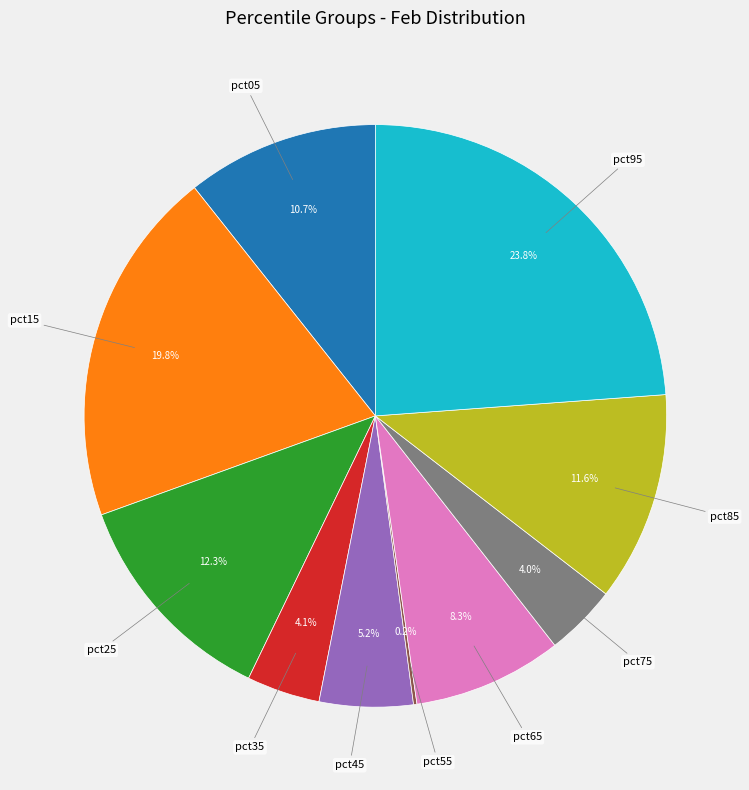

Does any single category account for the majority?

No